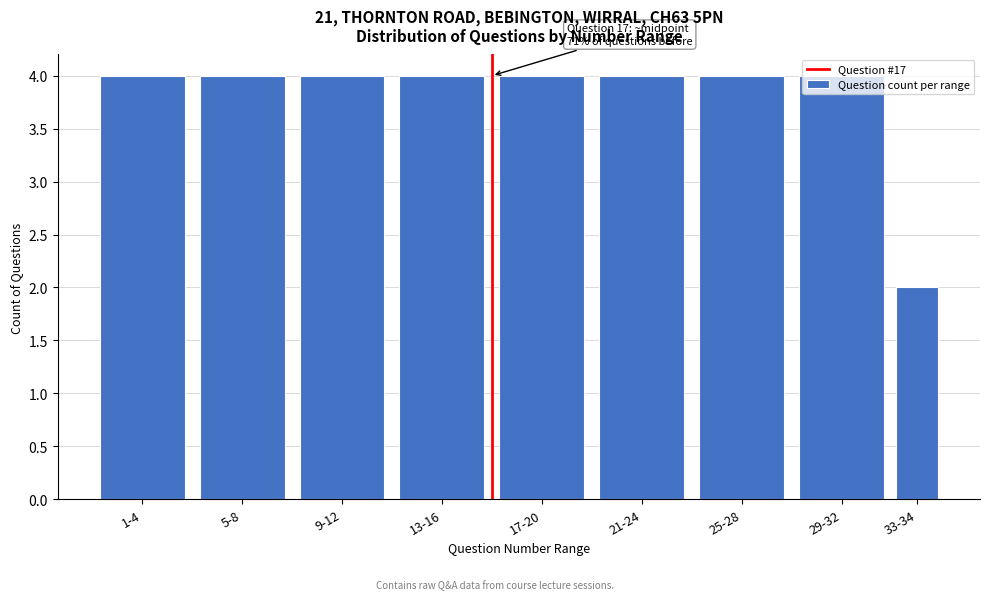

What is the ratio of the value at 9-12 to the value at 21-24?

1.0